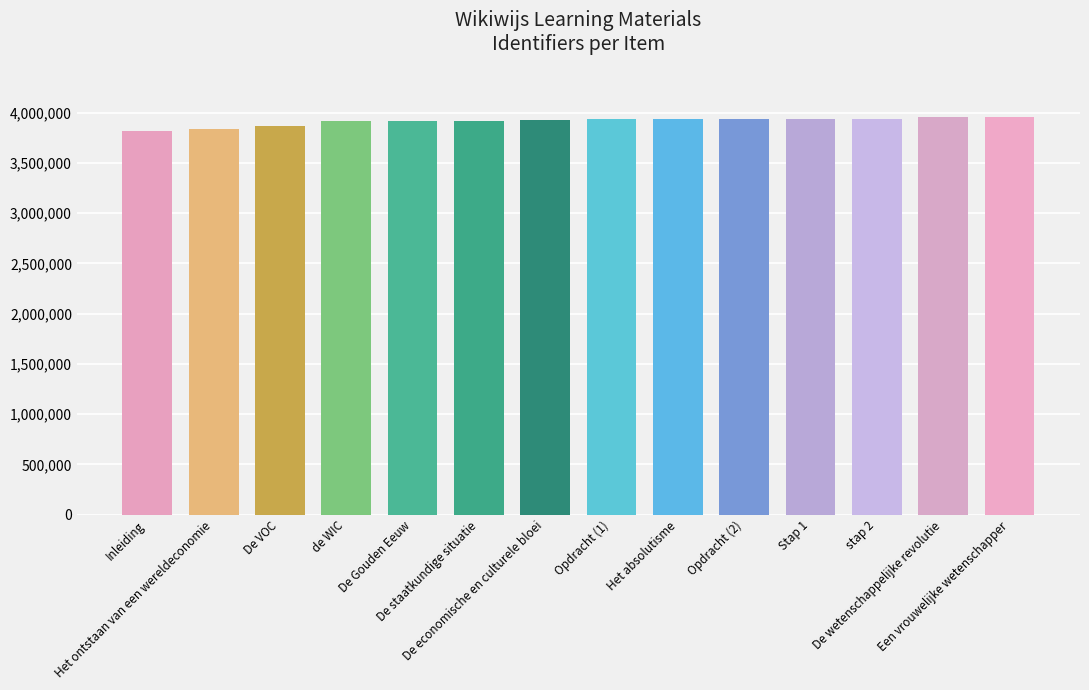

What is the smallest value displayed?

3822141